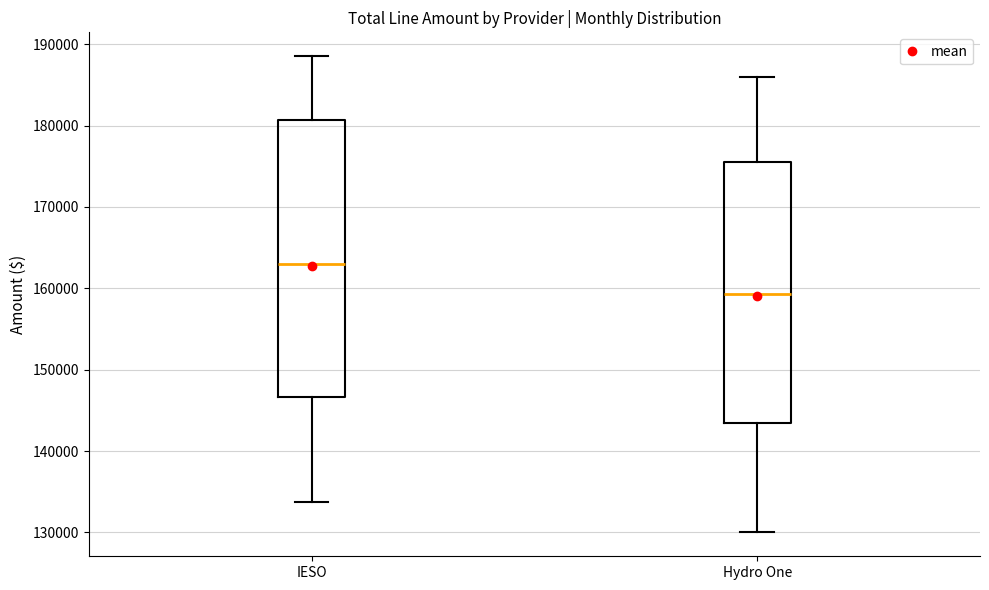

Comparing the boxes themselves (not the whiskers), which one is the tallest?

IESO